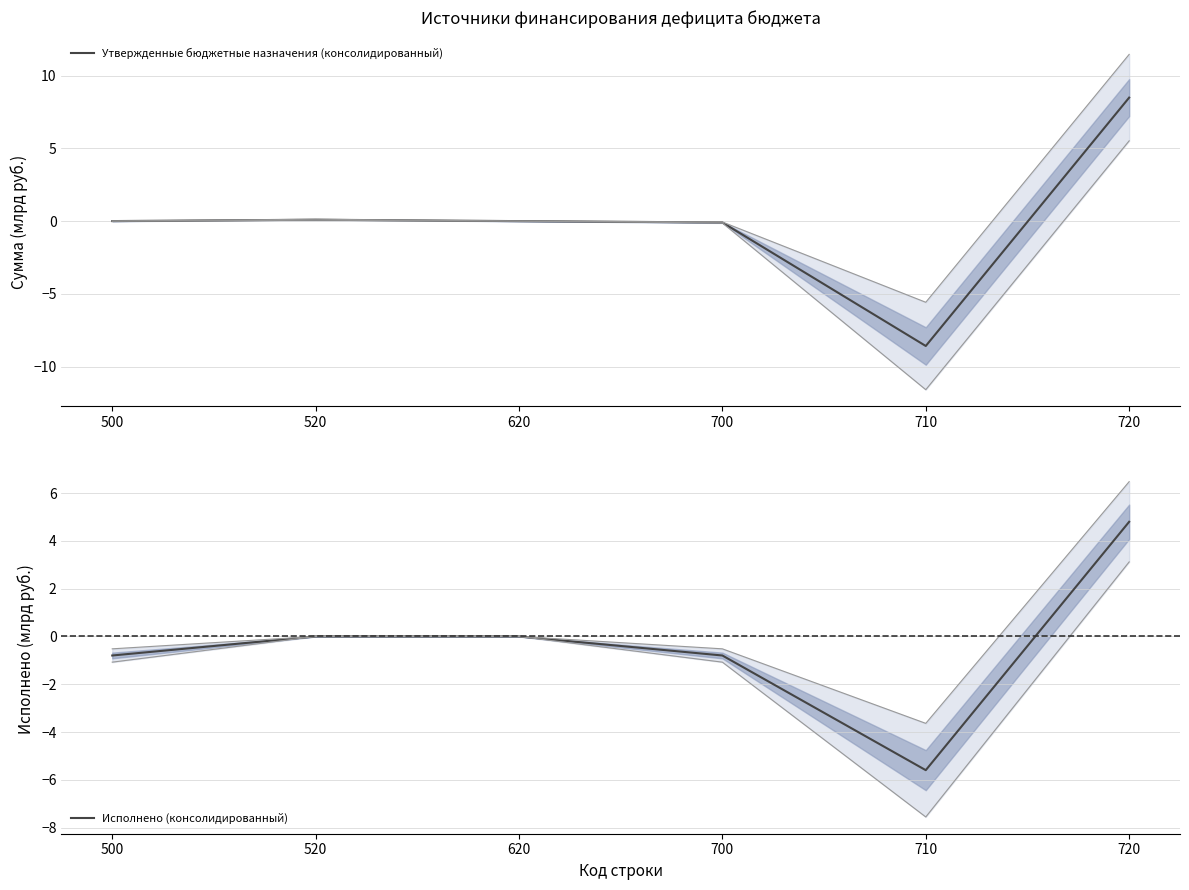

How many values in Утвержденные бюджетные назначения (консолидированный) are below zero?

2